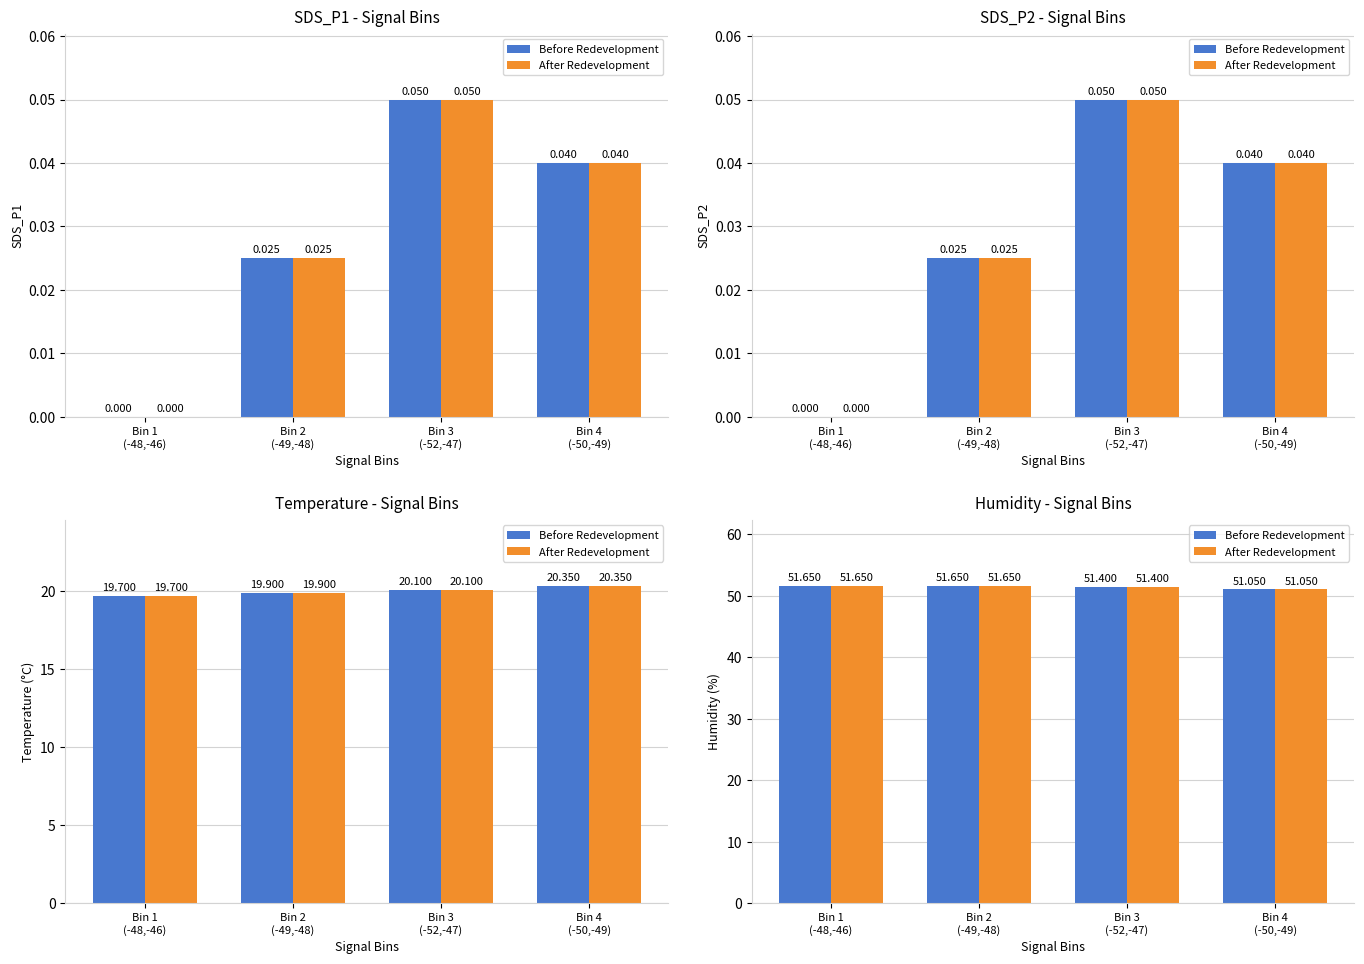

What is the value of the After Redevelopment bar at the 3rd from the left?

51.4